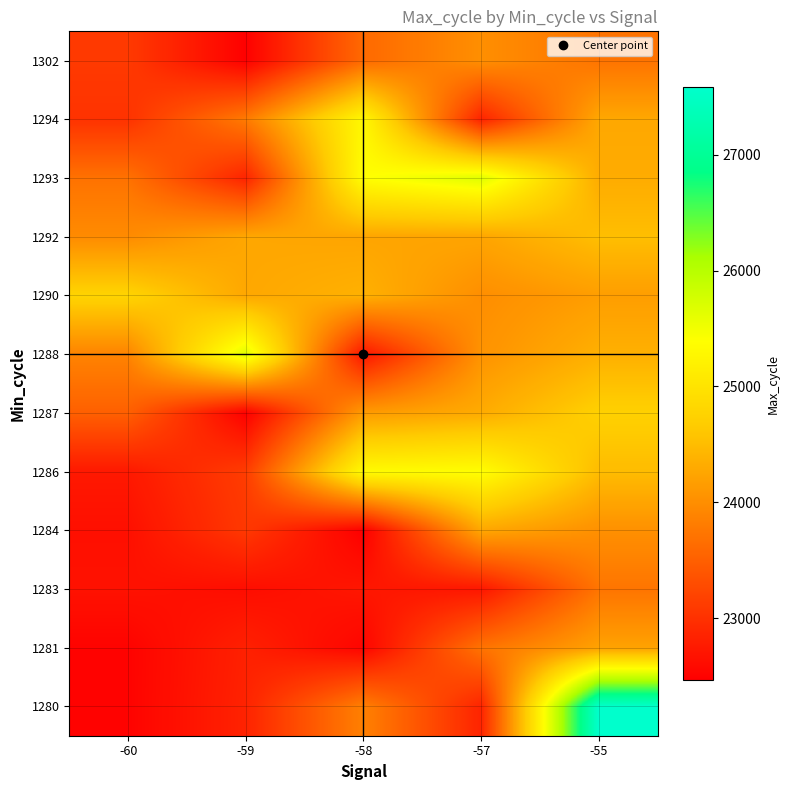

Reading left to right, what are all the values shown in this chart?

1280: -60=22507.0	-59=22848.0	-58=23852.0	-57=22860.0	-55=27581.0
1281: -60=22507.0	-59=22826.5	-58=22526.0	-57=23709.5	-55=24217.4
1283: -60=22666.8	-59=22618.9	-58=22719.0	-57=22719.0	-55=23725.2
1284: -60=22642.8	-59=23075.1	-58=22468.0	-57=24255.0	-55=24019.6
1286: -60=22734.3	-59=23123.4	-58=25335.0	-57=25379.0	-55=24491.4
1287: -60=23501.7	-59=22485.0	-58=24143.9	-57=24312.0	-55=24727.5
1288: -60=23883.6	-59=25664.0	-58=22709.0	-57=24052.3	-55=24363.9
1290: -60=24773.8	-59=24274.1	-58=24369.0	-57=23997.4	-55=24164.6
1292: -60=23969.3	-59=24267.2	-58=24245.0	-57=24245.0	-55=24515.3
1293: -60=23698.8	-59=22860.0	-58=25379.0	-57=25654.0	-55=24318.1
1294: -60=23014.3	-59=23788.0	-58=25292.0	-57=22858.0	-55=24276.7
1302: -60=23095.4	-59=22484.0	-58=23605.5	-57=24008.0	-55=23714.2